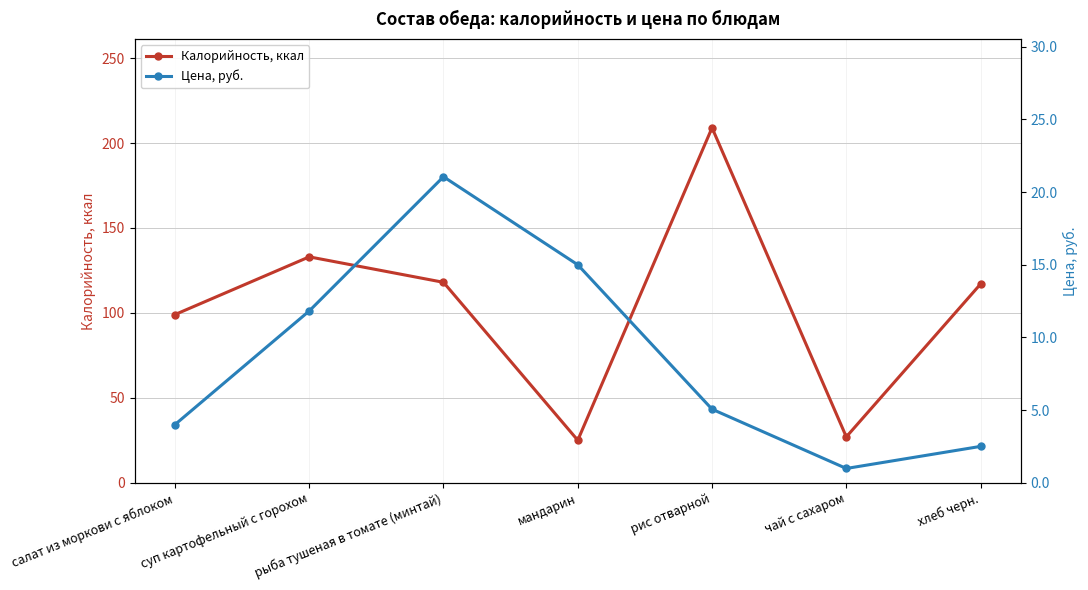

Where is Цена, руб. nearest to the value 11?

суп картофельный с горохом